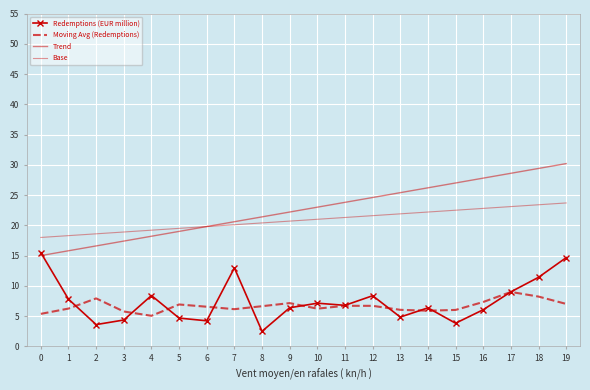

What is the difference between the maximum and minimum values in the Moving Avg (Redemptions) series?

3.9